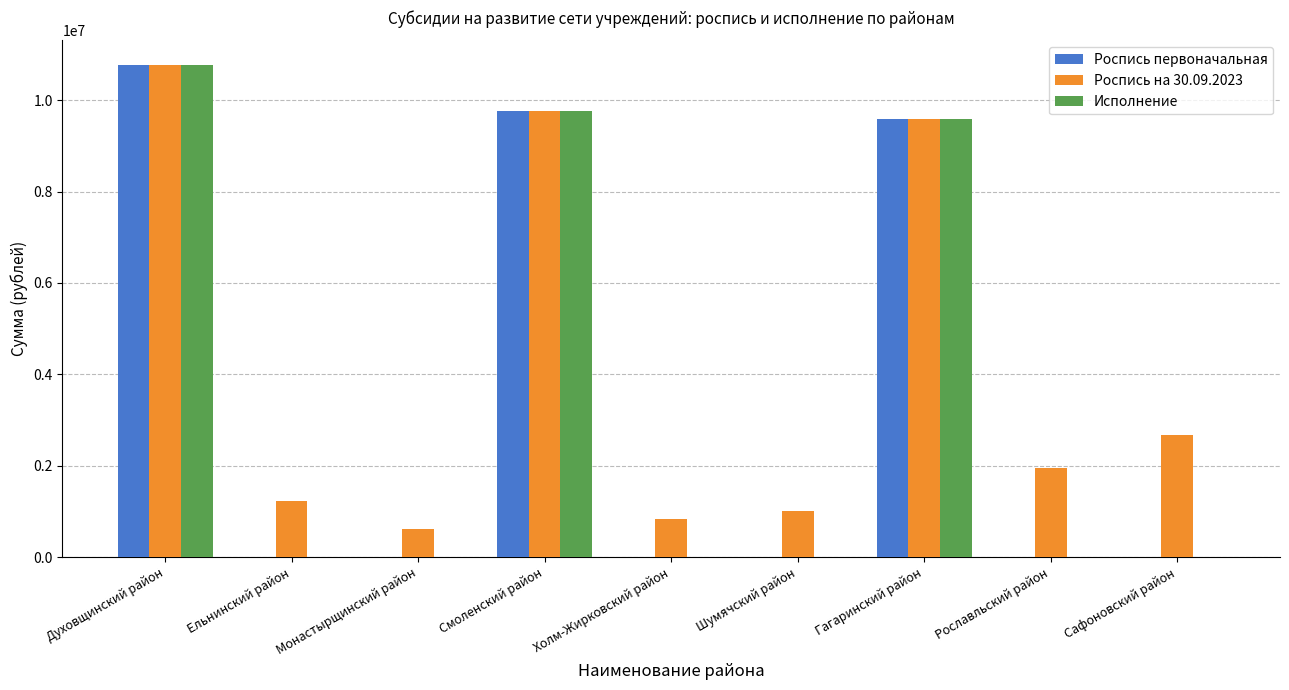

What is the sum of all Роспись первоначальная values?

30115540.0